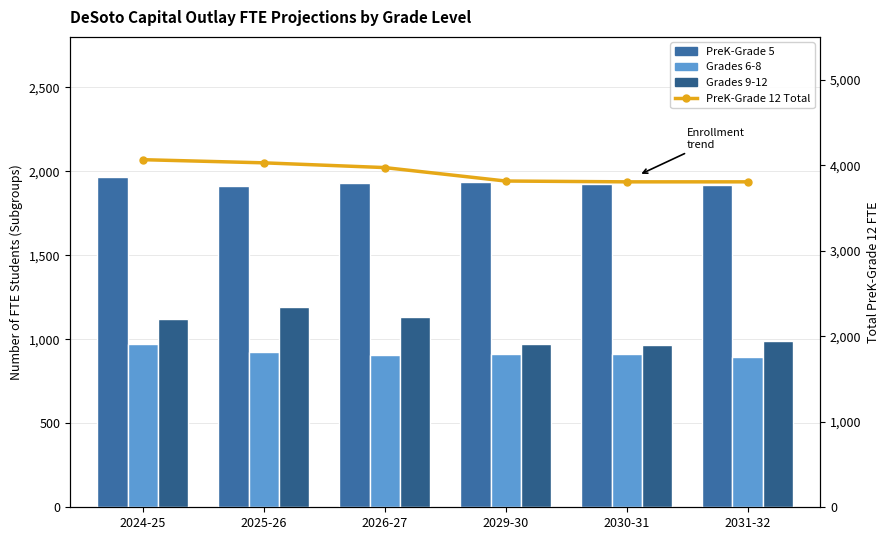

What is the label of the 3rd bar from the right?

2029-30